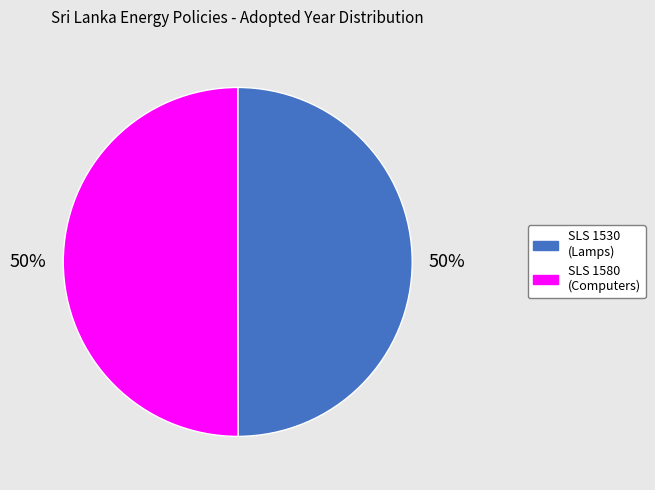

How many slices are in this pie chart?

2